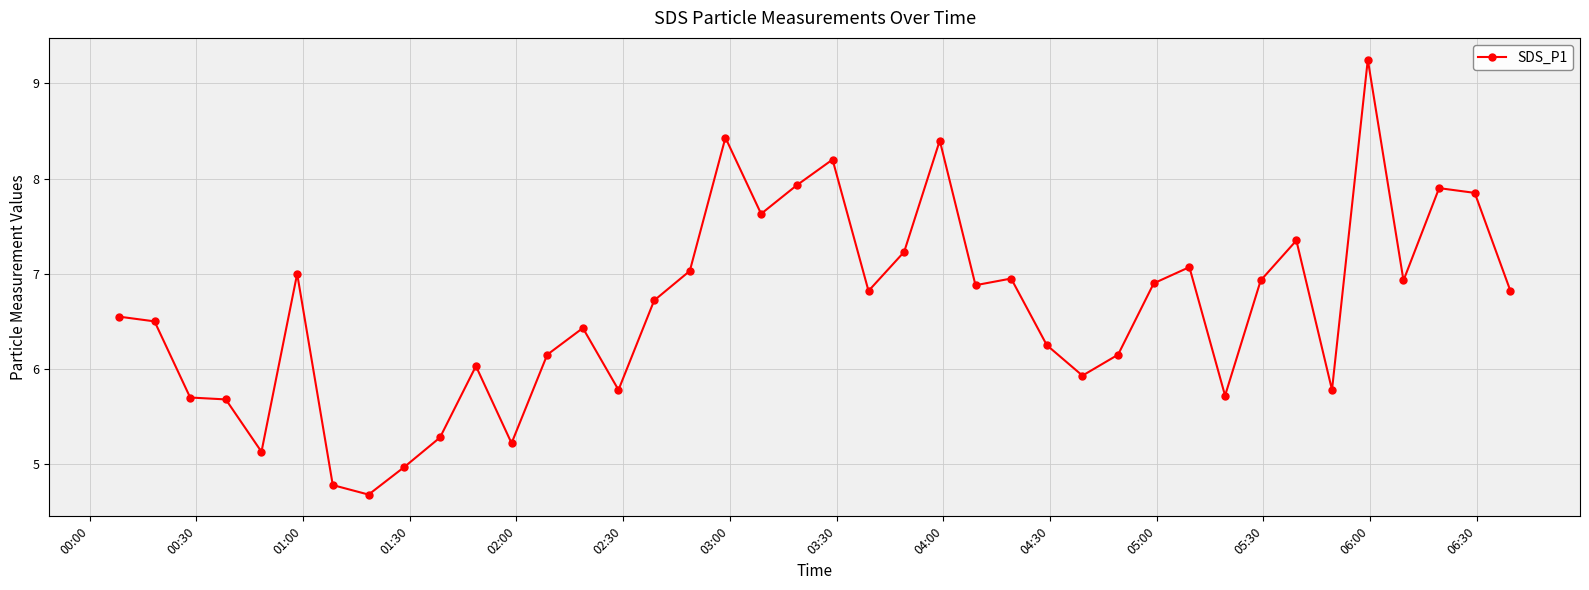

What is the smallest value displayed?

4.7